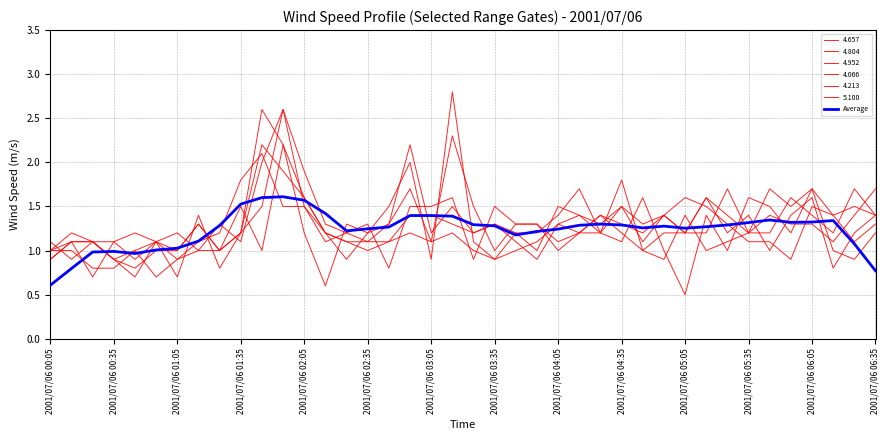

How many lines are shown in the chart?

7